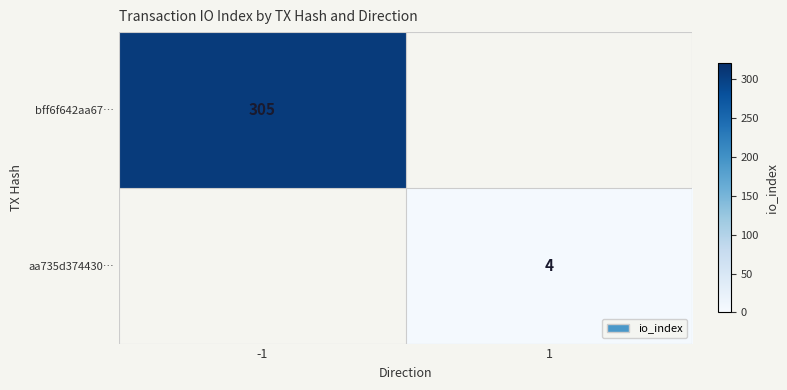

The bff6f642aa67… series shows 65 at -1. True or false?

False